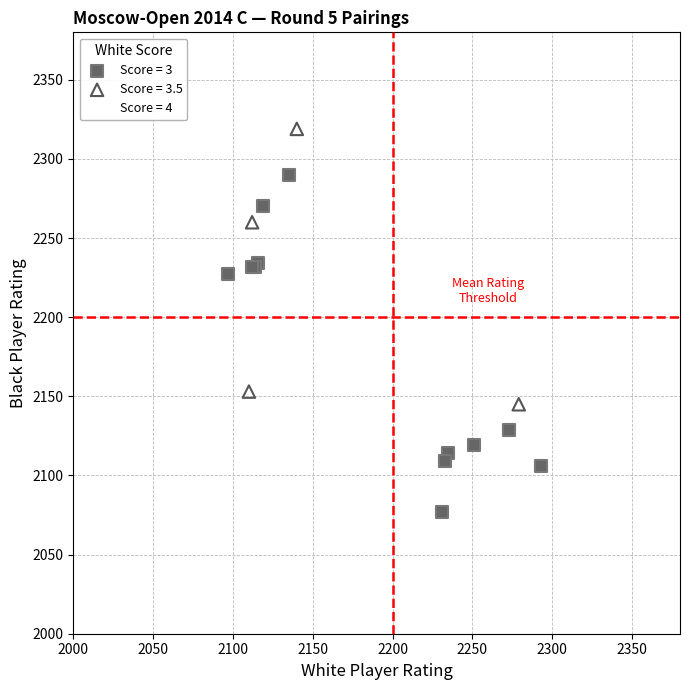

Which series has the largest Y range (max minus min)?

Score = 4